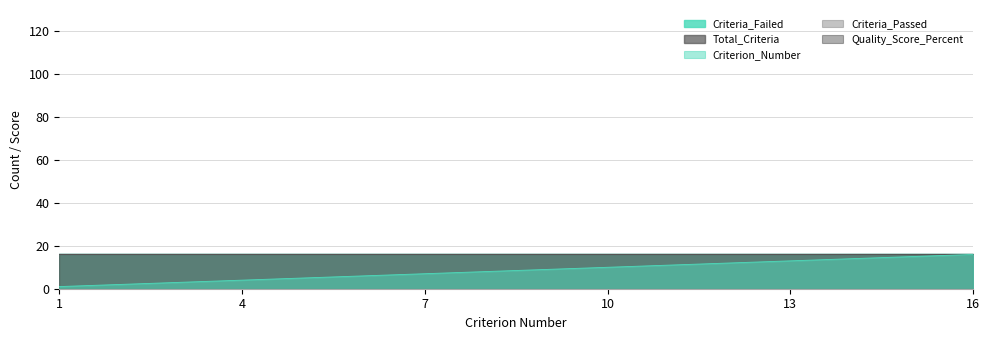

What are all the series names shown in the legend?

Criterion_Number, Criteria_Failed, Total_Criteria, Criteria_Passed, Quality_Score_Percent